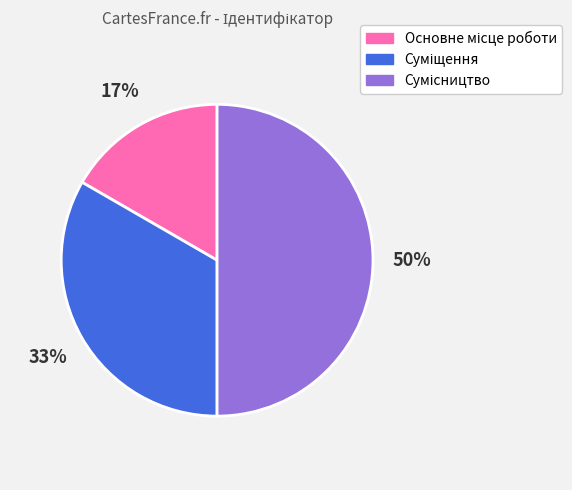

To the nearest percent, what is the average slice percentage?

33%